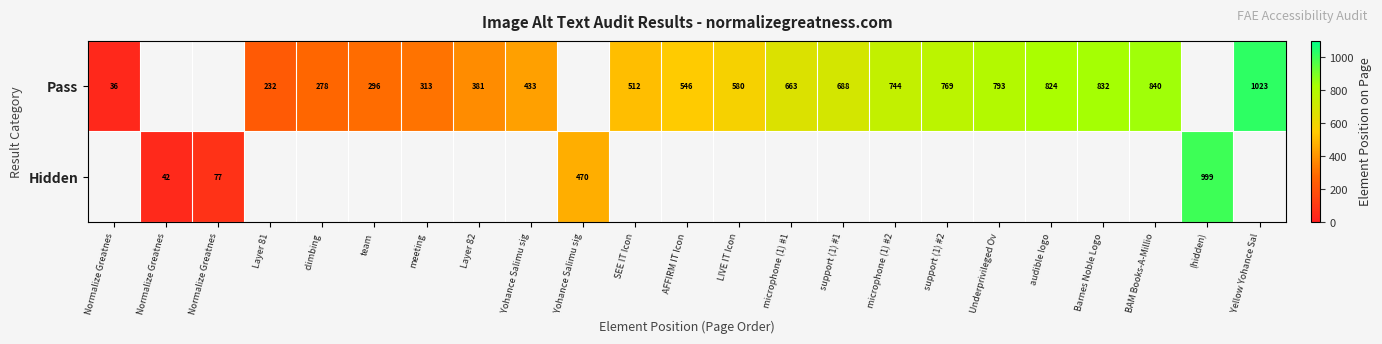

How many data points does each series have?

23